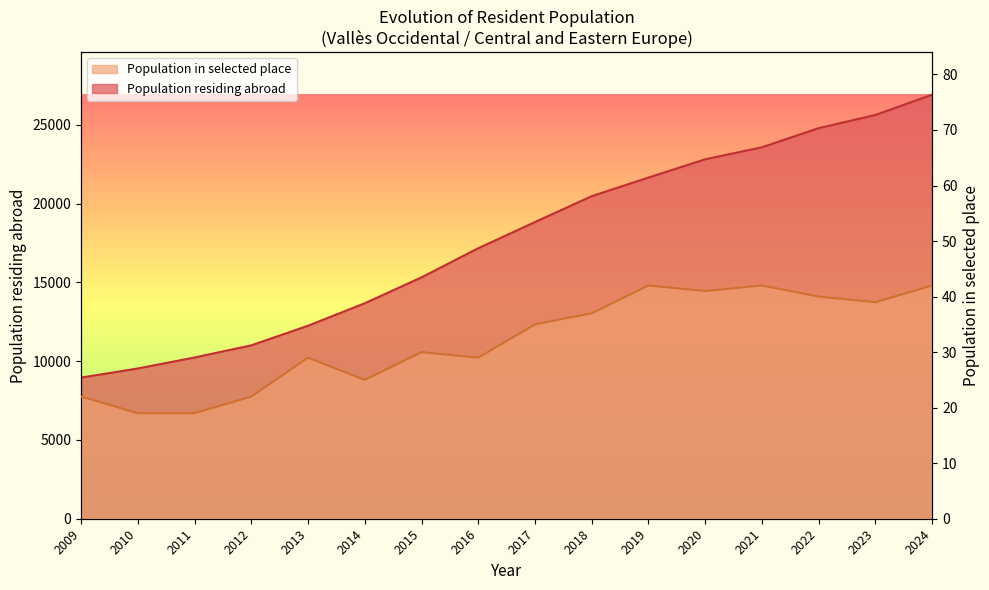

The chart shows a value of 12507 at 2019. True or false?

False